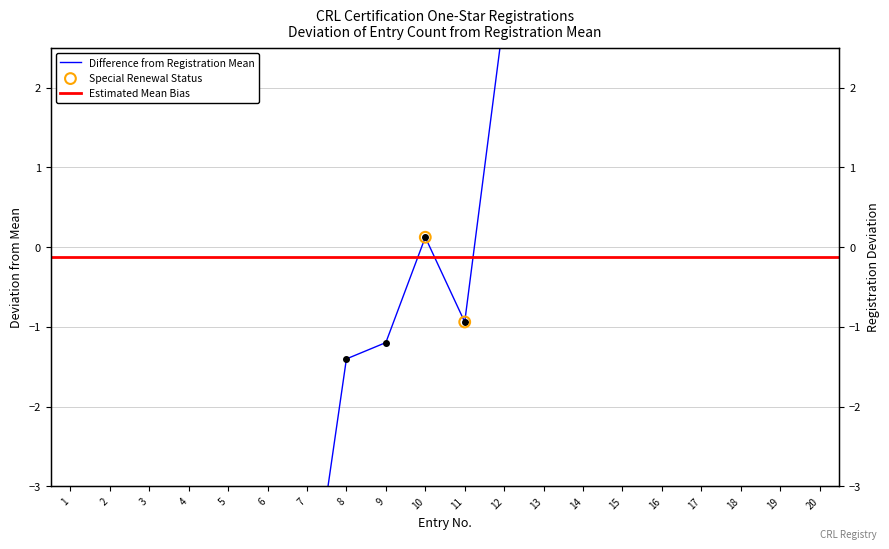

Which has a higher value, 4 or 11?

11